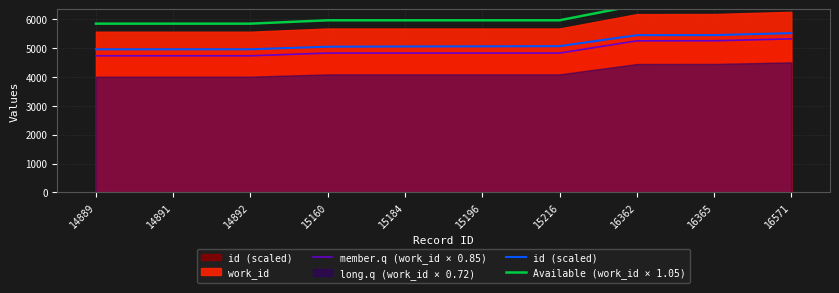

Where is Available (work_id × 1.05) nearest to the value 6214?

15160